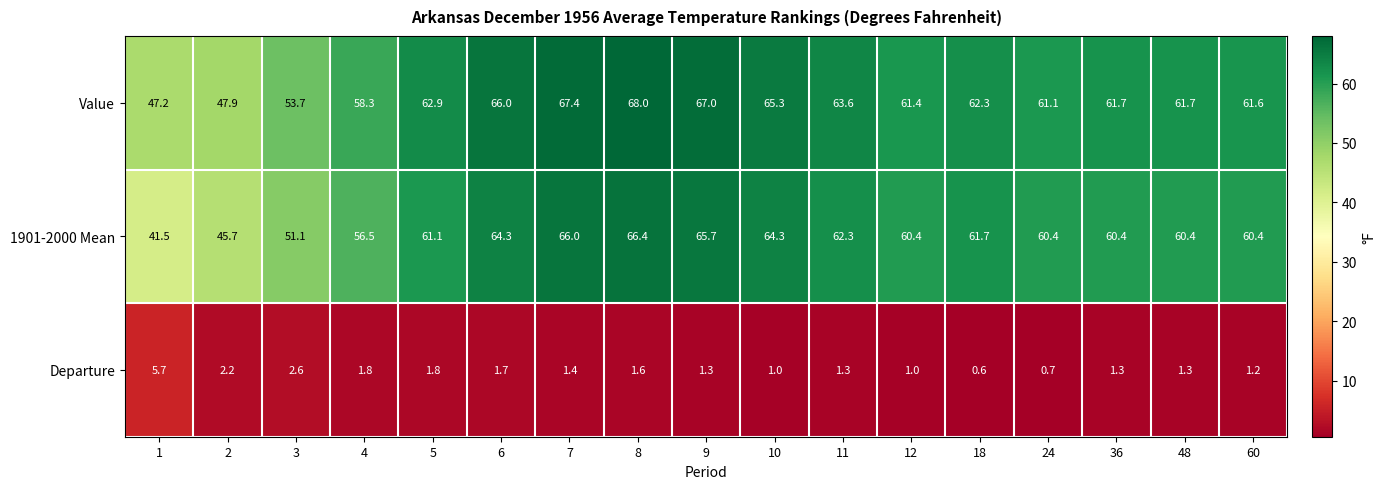

What is the difference between the second highest and second lowest values in the 1901-2000 Mean series?

20.3